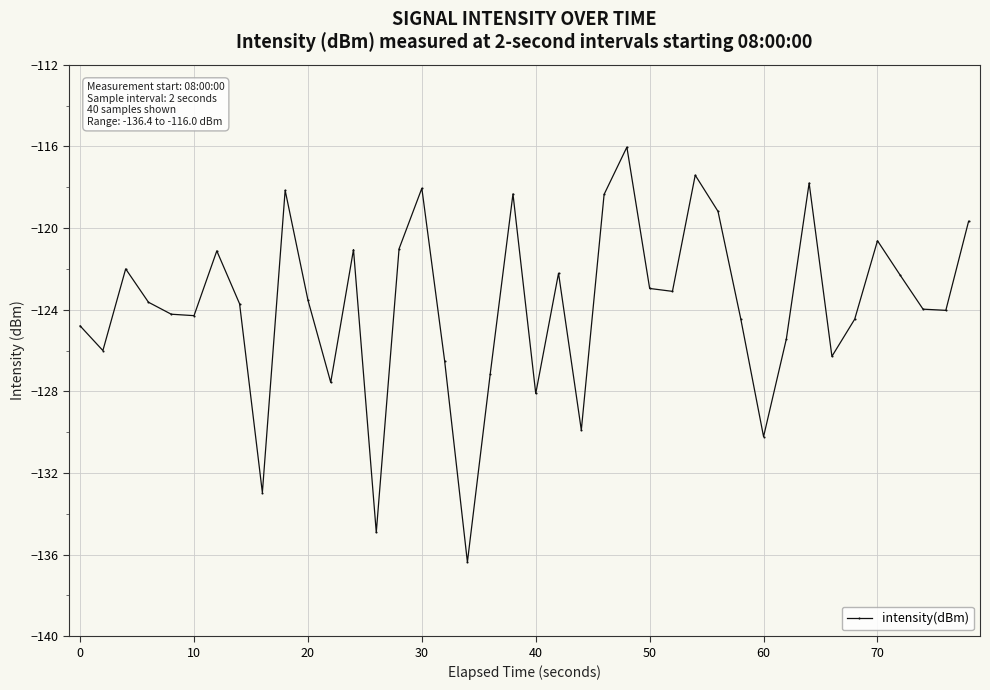

What is the value of the 37th point from the left?

-122.3